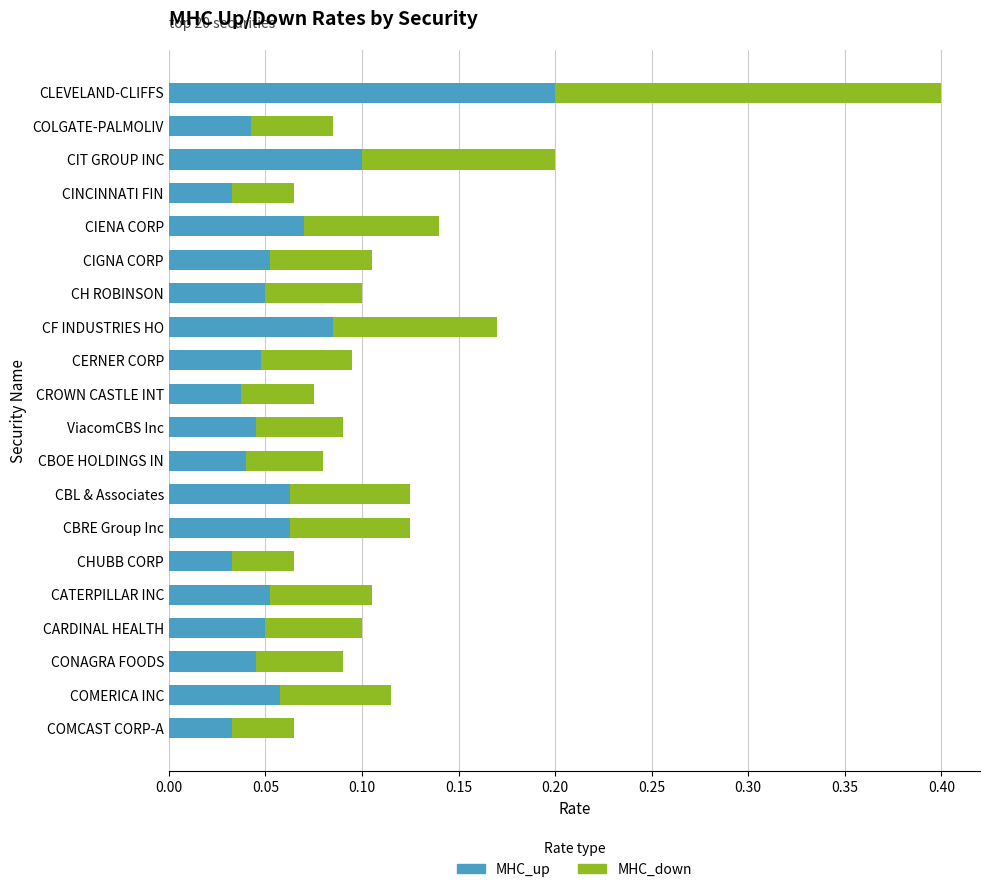

What are all the series names shown in the legend?

MHC_up, MHC_down